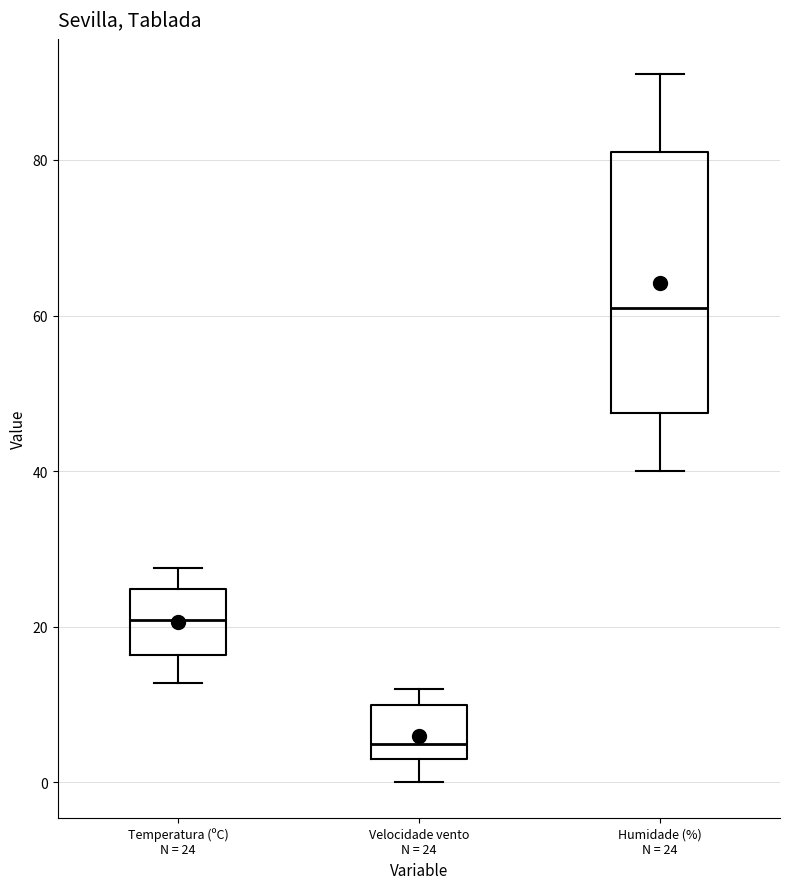

Where is the upper edge of the box for Humidade (%) N = 24 on the y-axis? The values are not printed on the chart, so give them approximately, as read against the axis.

82